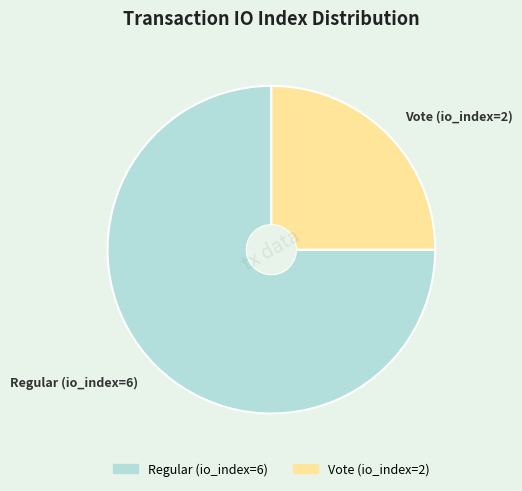

How many segments does this pie chart have?

2